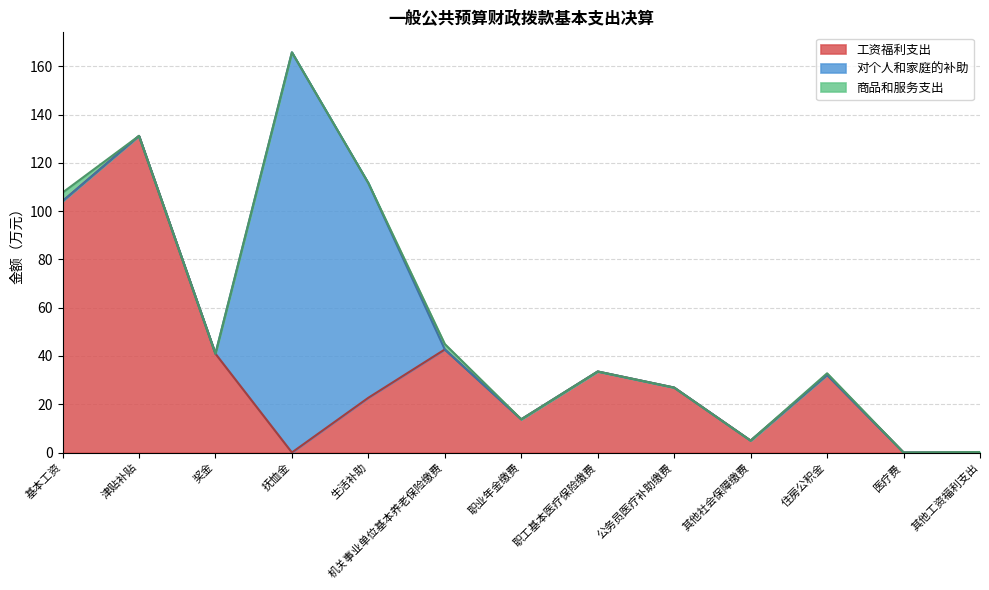

True or false: 商品和服务支出 and 对个人和家庭的补助 cross at least once.

True